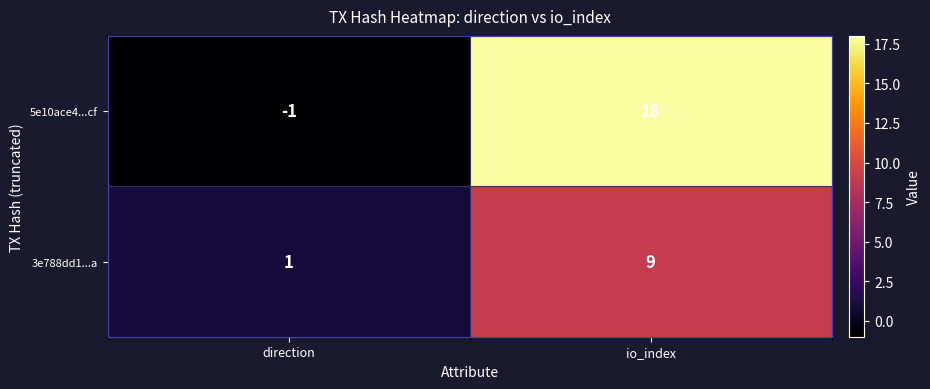

List the series in order of their peak value, lowest first.

3e788dd1...a, 5e10ace4...cf